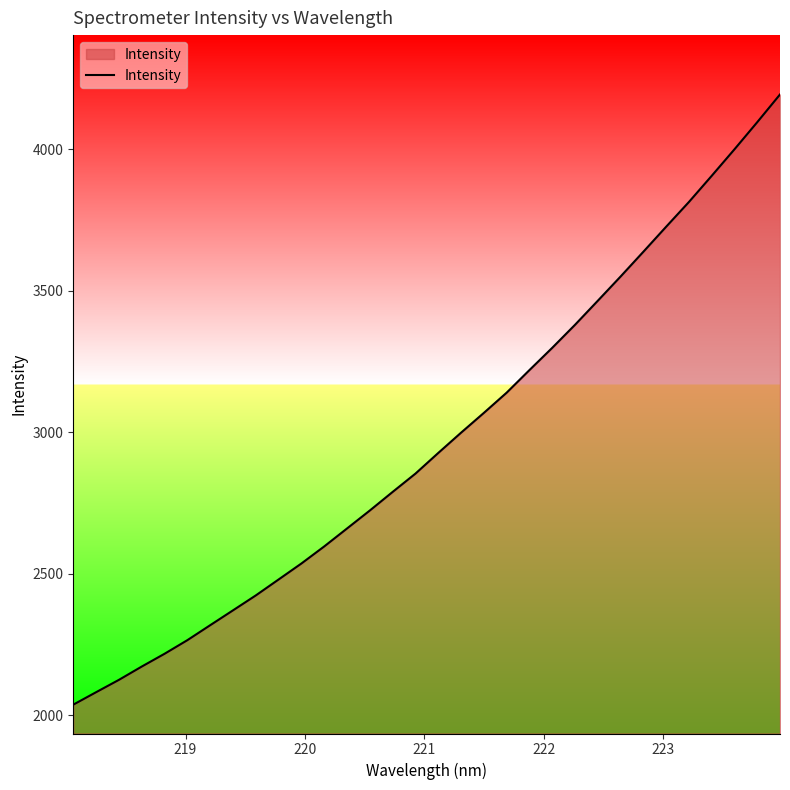

What is the minimum value shown in the chart?

2037.8